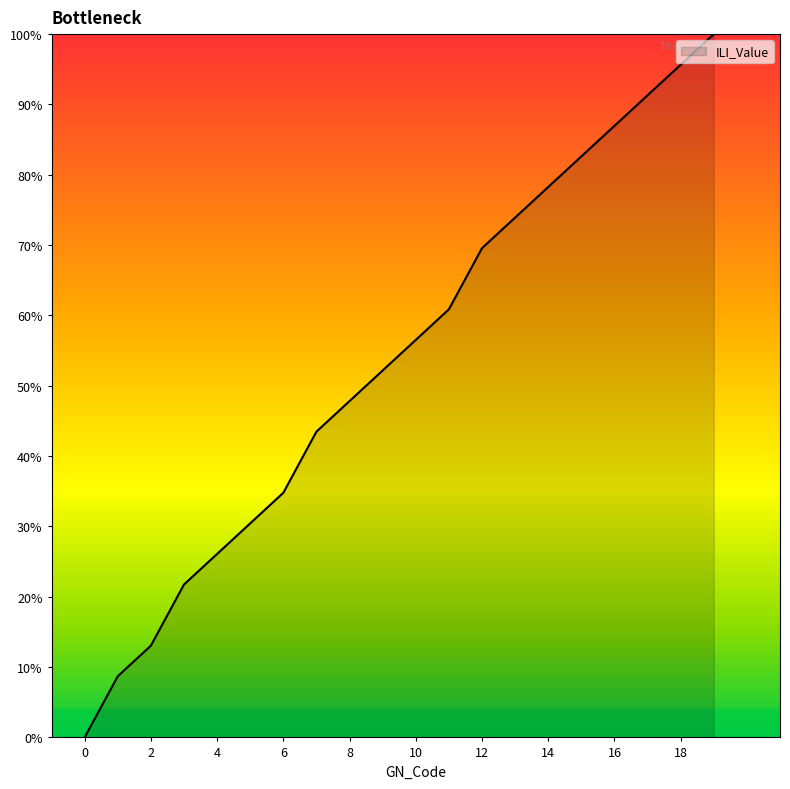

Is this an area chart (filled region under the line)?

Yes